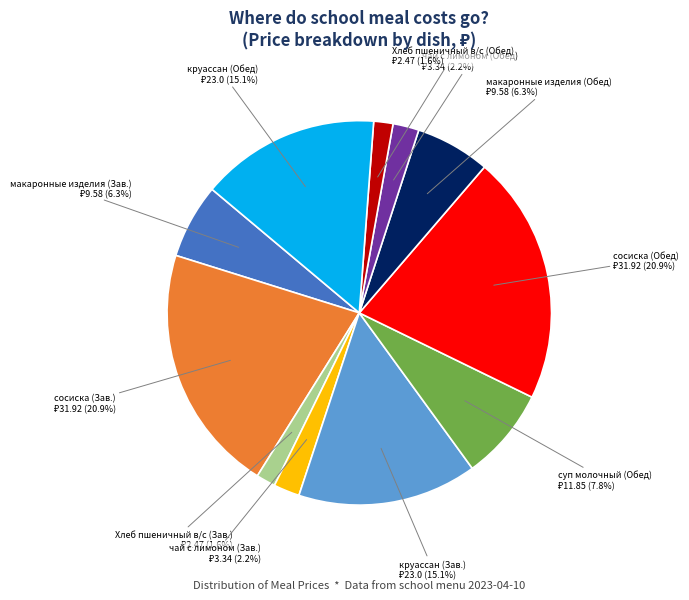

Does any single category account for the majority?

No